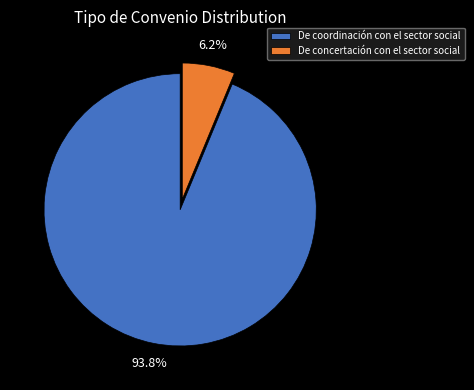

What percentage is the De concertación con el sector social slice, to the nearest percent?

6%